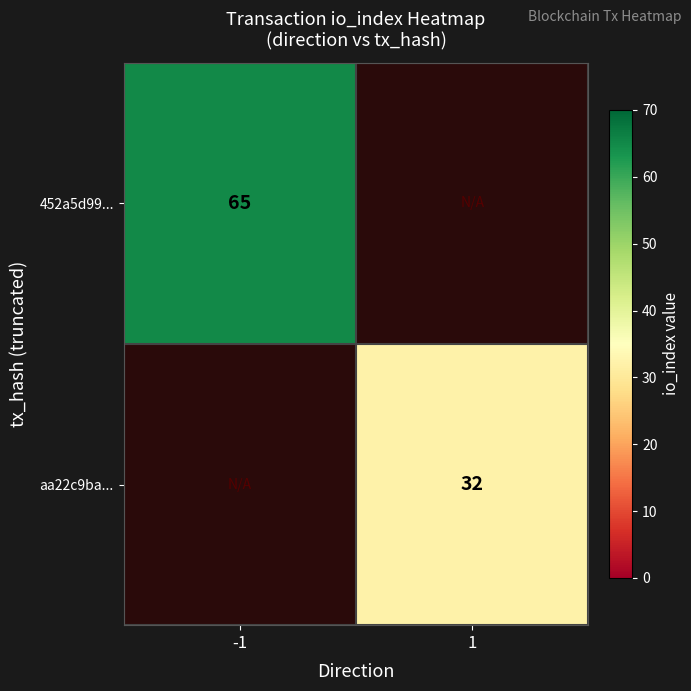

True or false: 452a5d99... has a value of 65 at -1.

True